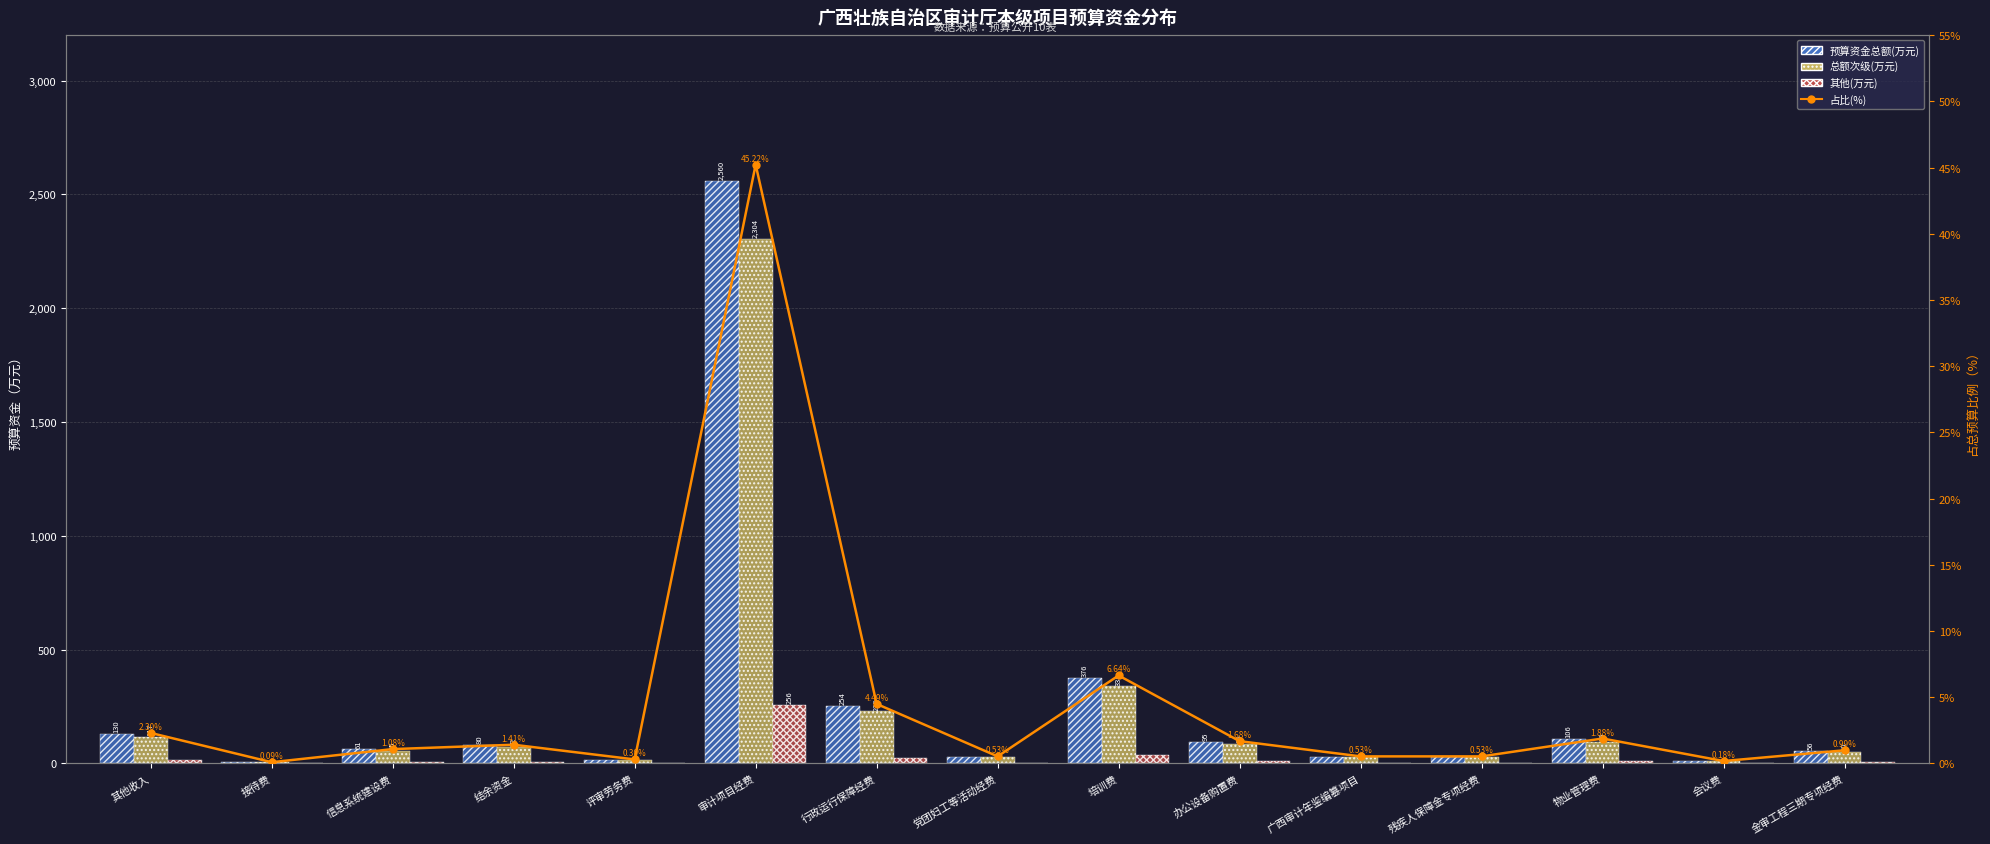

The 总额次级(万元) series shows 23.5 at 办公设备购置费. True or false?

False